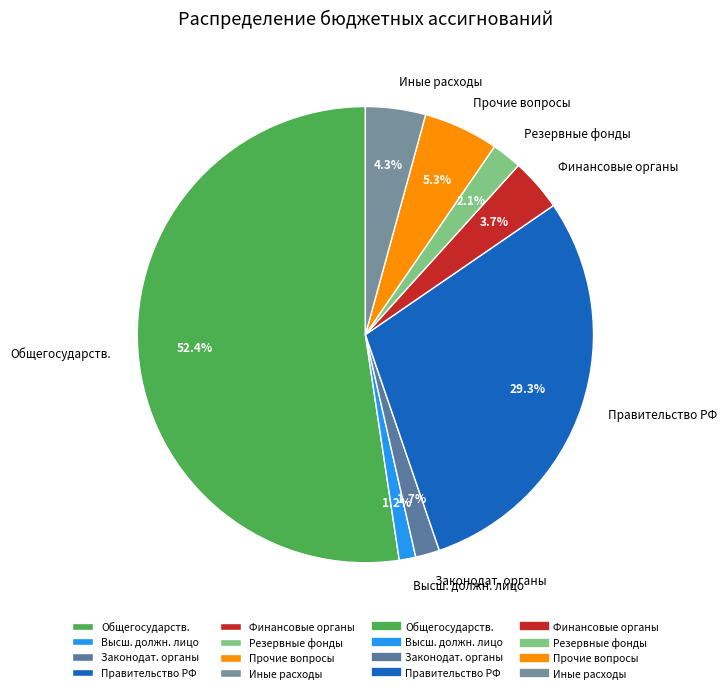

Which has a higher value, Высш. должн. лицо or Прочие вопросы?

Прочие вопросы